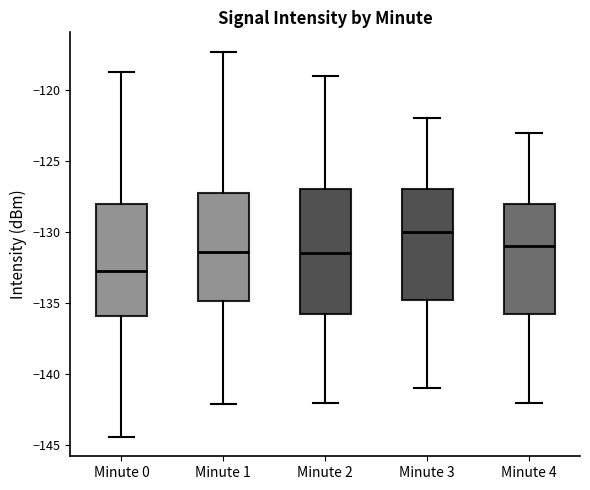

Reading left to right, read every box against the y-axis: the position of its median line, the range the box covers, and the ends of its whiskers. The values are not printed on the chart, so give them approximately, as read against the axis.

Minute 0: median -132.5, box -136.0 to -128.0, whiskers -144.5 to -118.5
Minute 1: median -131.5, box -135.0 to -127.0, whiskers -142.0 to -117.5
Minute 2: median -131.5, box -135.5 to -127.0, whiskers -142.0 to -119.0
Minute 3: median -130.0, box -134.5 to -127.0, whiskers -141.0 to -122.0
Minute 4: median -131.0, box -135.5 to -128.0, whiskers -142.0 to -123.0